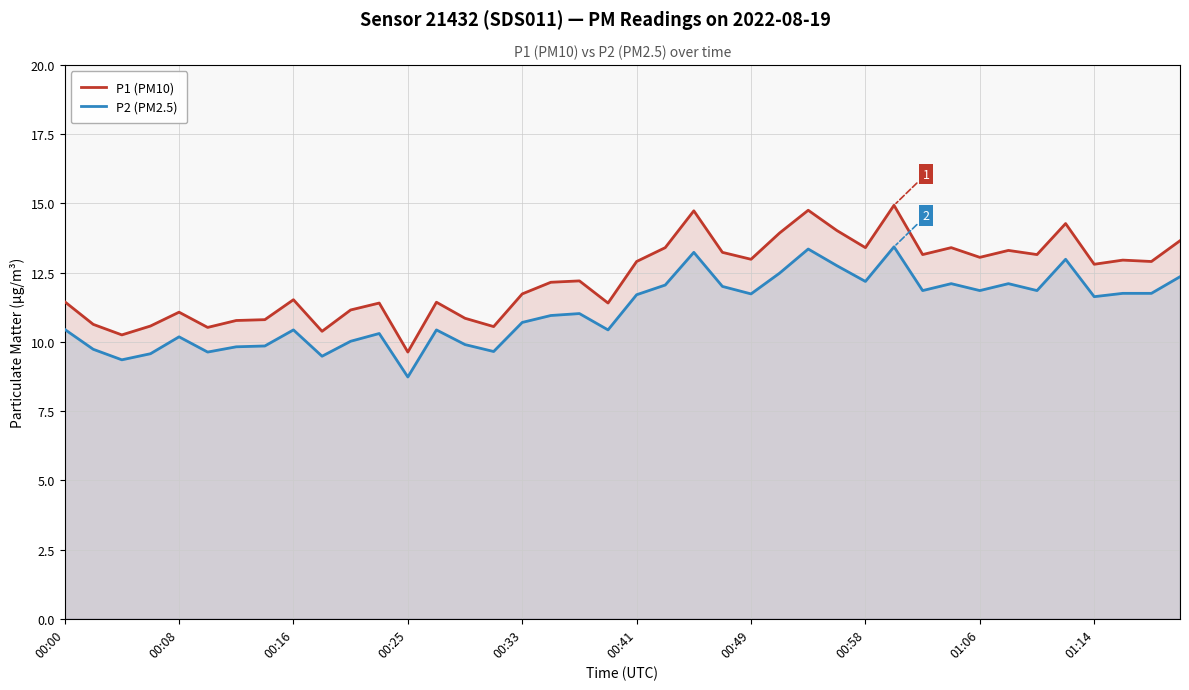

At 00:25, list the series in order from smallest to largest.

P2 (PM2.5), P1 (PM10)